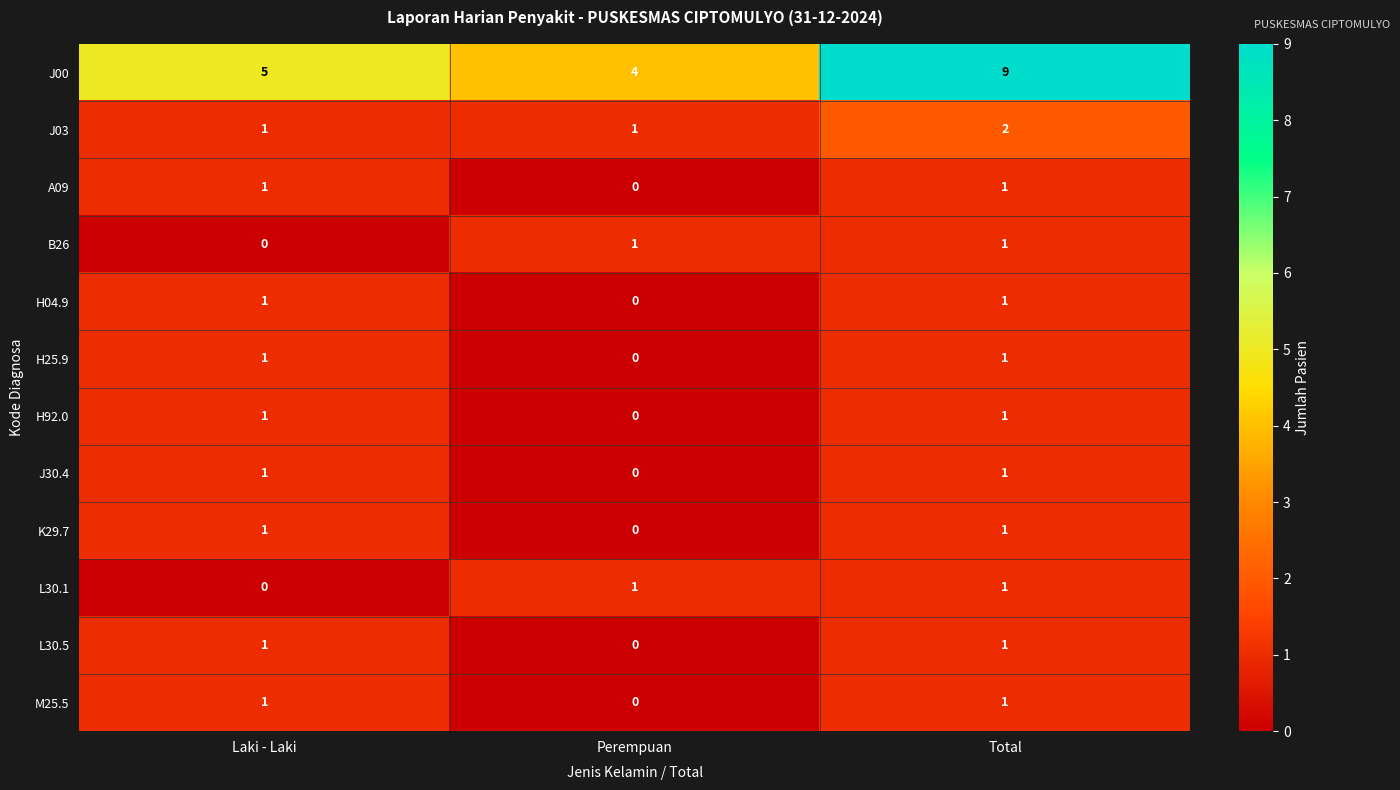

Which label corresponds to the largest value in the chart?

Total